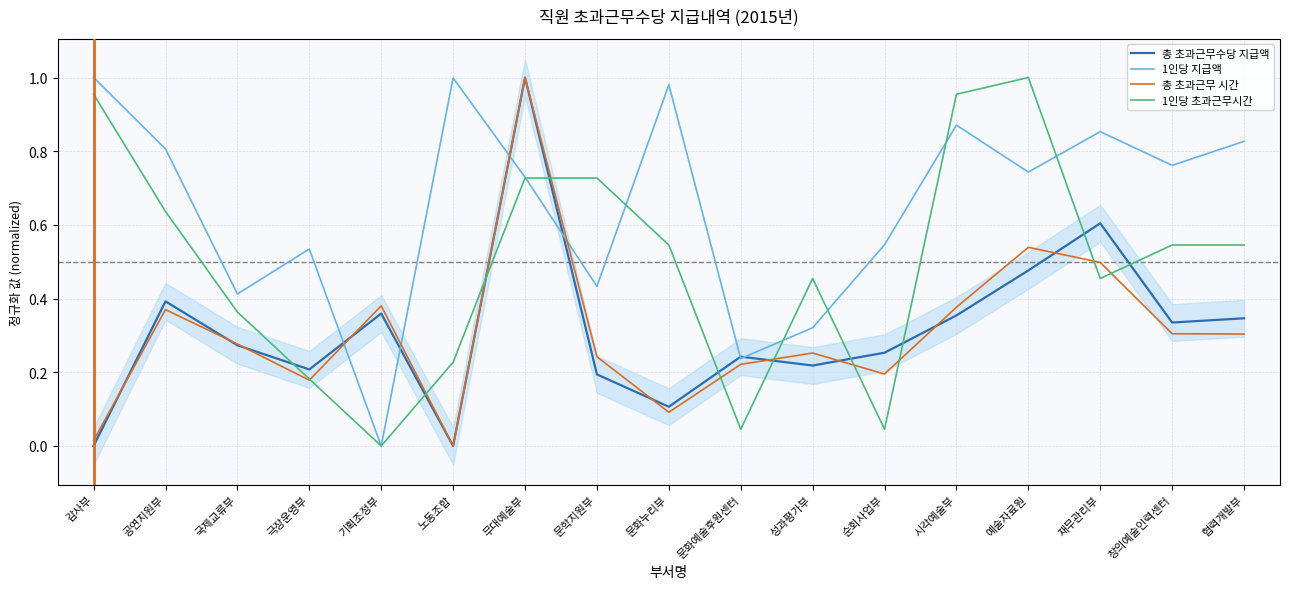

List the labels in order of 1인당 지급액 value, largest first.

감사부, 노동조합, 문화누리부, 시각예술부, 재무관리부, 협력개발부, 공연지원부, 창의예술인력센터, 예술자료원, 무대예술부, 순회사업부, 극장운영부, 문학지원부, 국제교류부, 성과평가부, 문화예술후원센터, 기획조정부